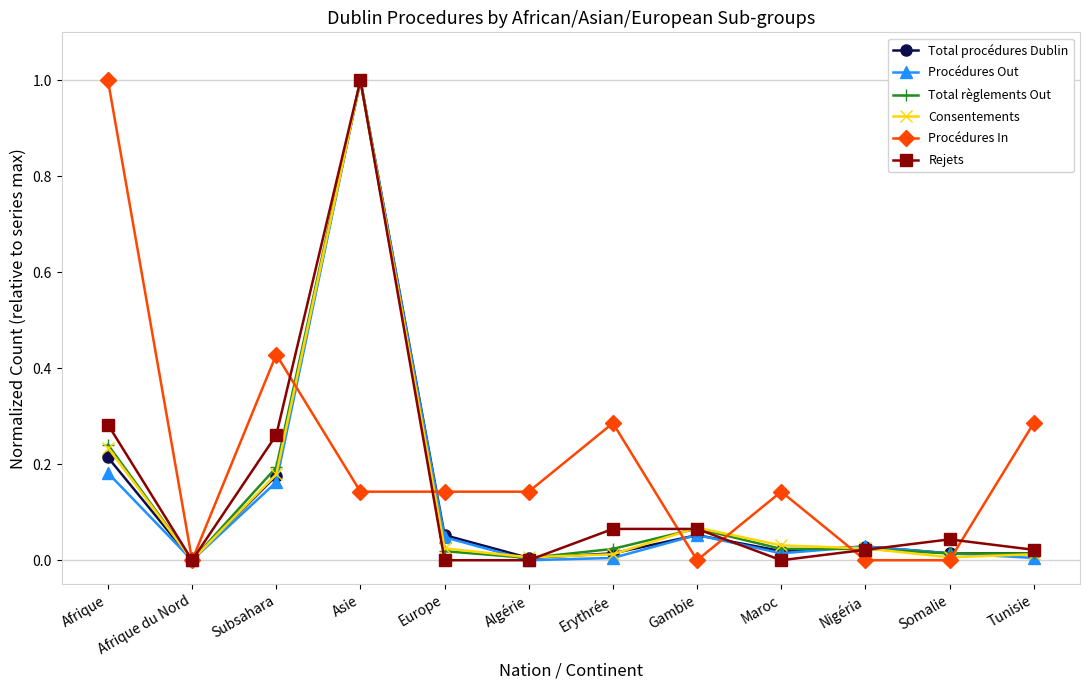

What is the label of the 1st point from the left?

Afrique